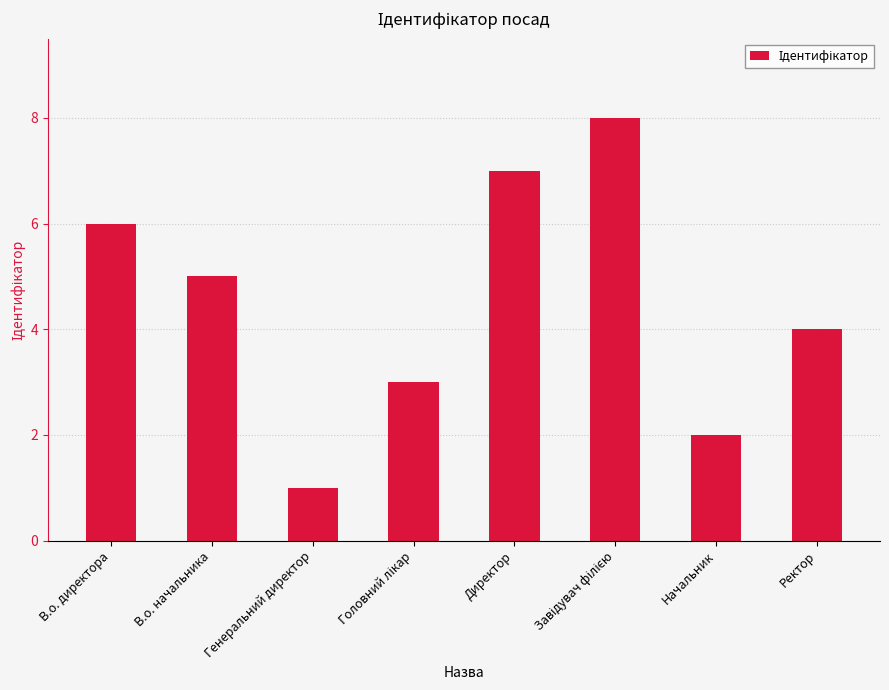

What is the difference between the maximum and minimum values?

7